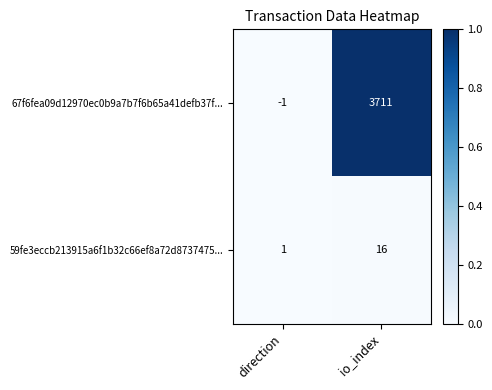

Read the 59fe3eccb213915a6f1b32c66ef8a72d8737475... value at io_index.

16